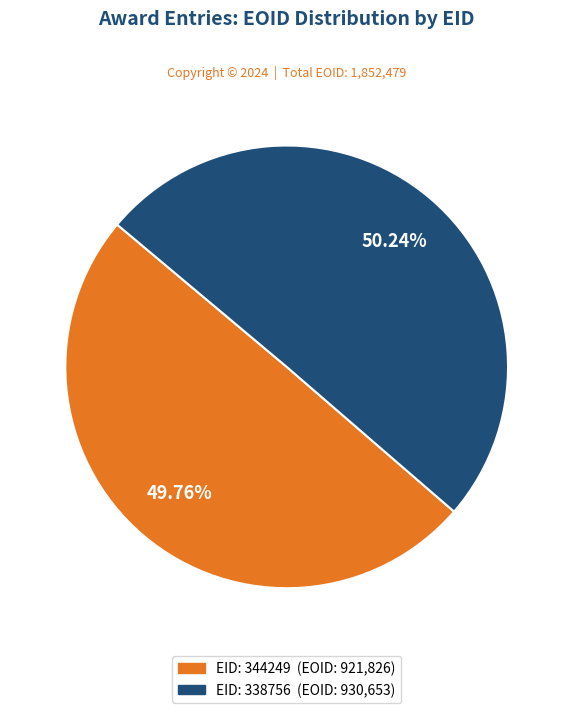

How many segments does this pie chart have?

2